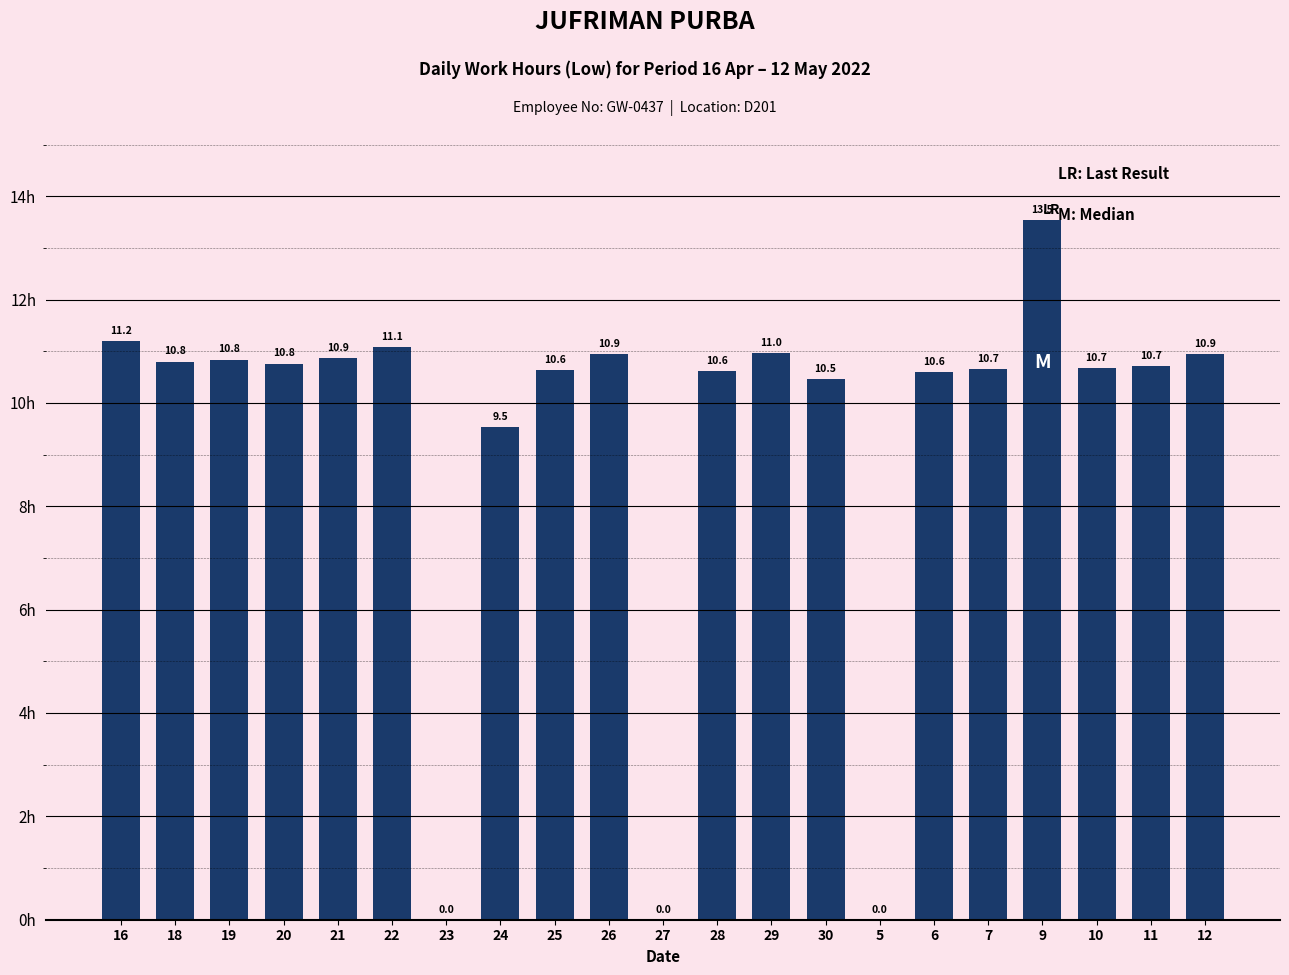

Where does the data first go above 10?

16